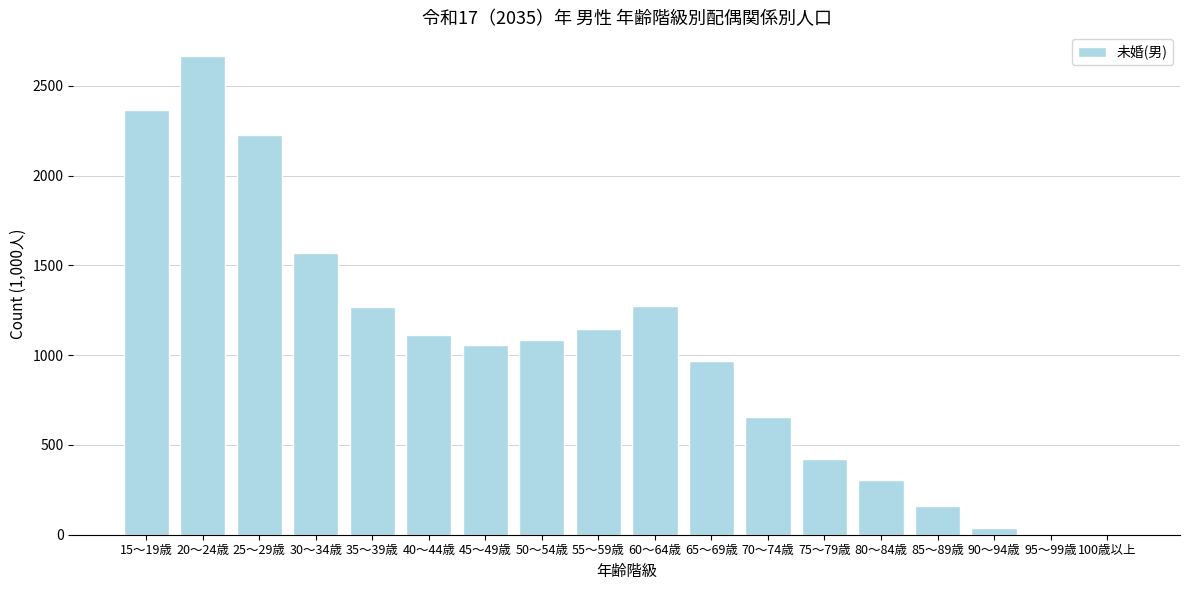

Read the value at 70～74歳.

656.8